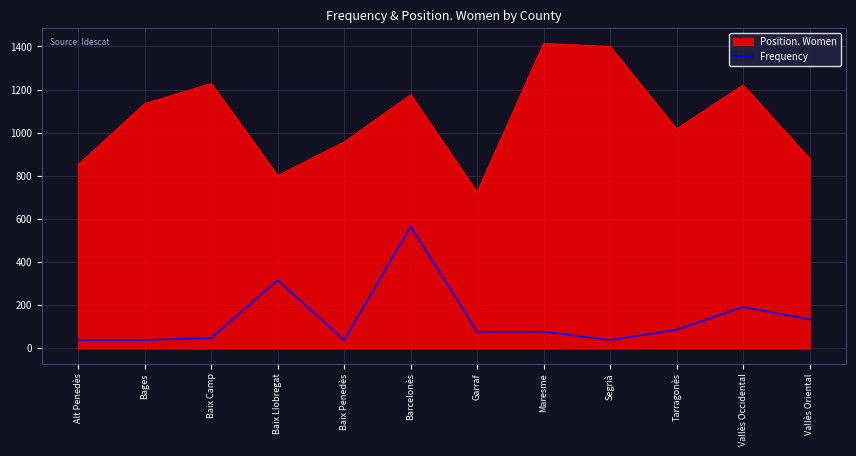

Read the Position. Women value at Baix Camp.

1228.0